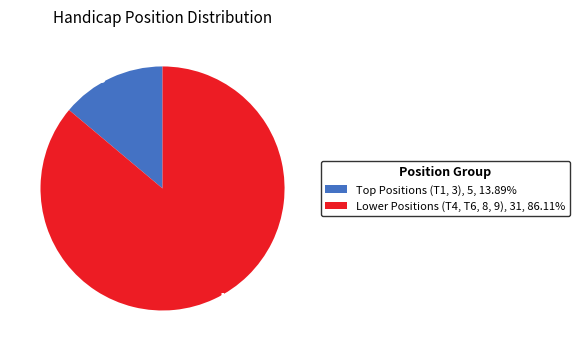

Does any single category account for the majority?

Yes